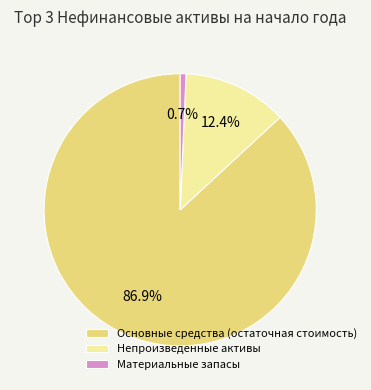

What percentage is NOT represented by Основные средства (остаточная стоимость)?

13.1%